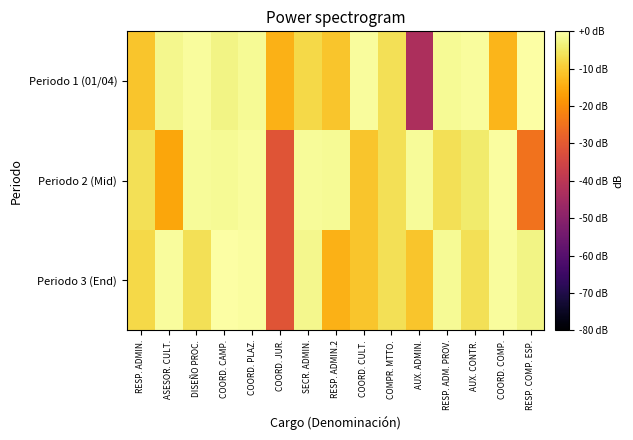

List the series in order of their peak value, highest first.

Periodo 1 (01/04), Periodo 3 (End), Periodo 2 (Mid)